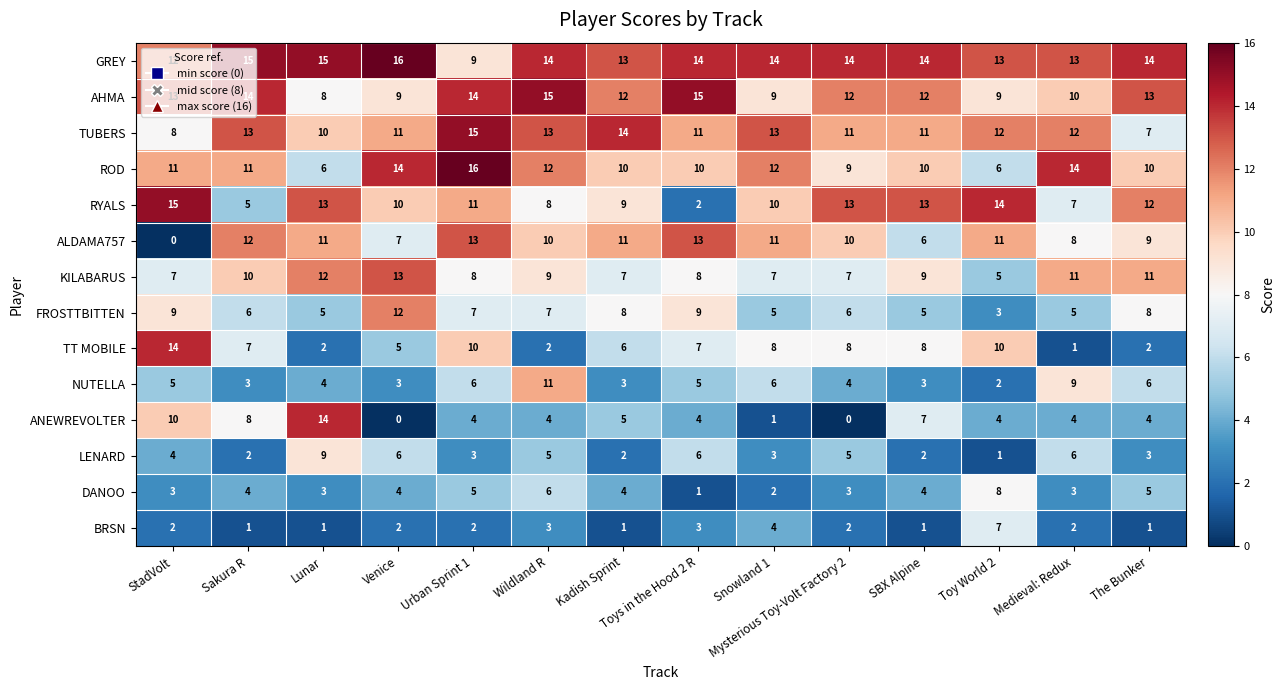

Is the value of RYALS at Sakura R greater than the value of DANOO at Lunar?

Yes